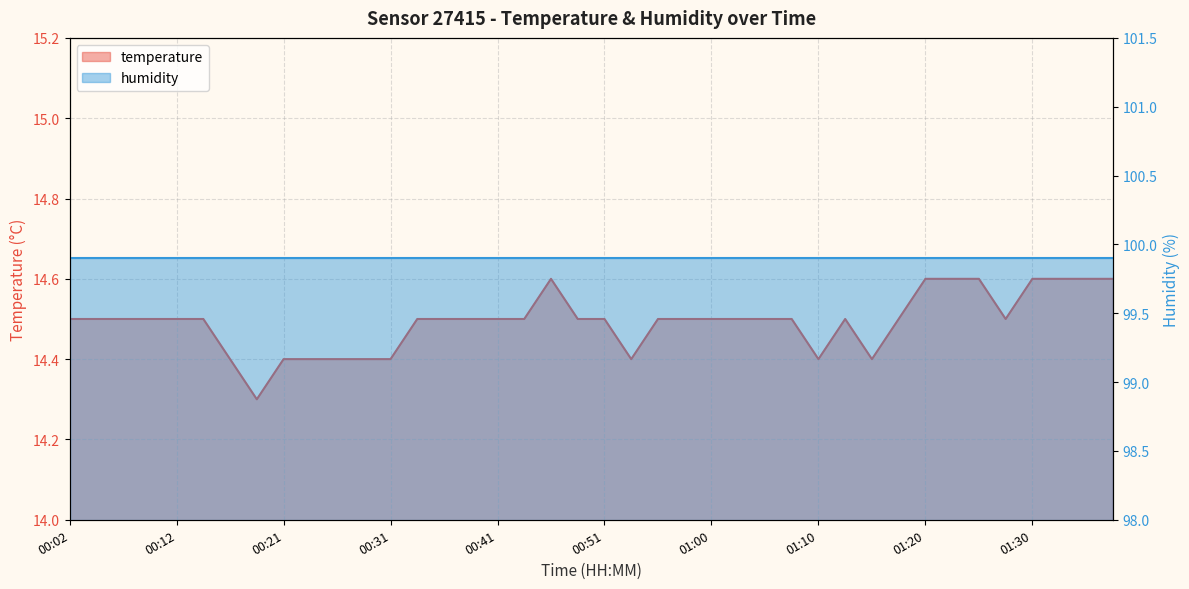

What is the average value?

14.5